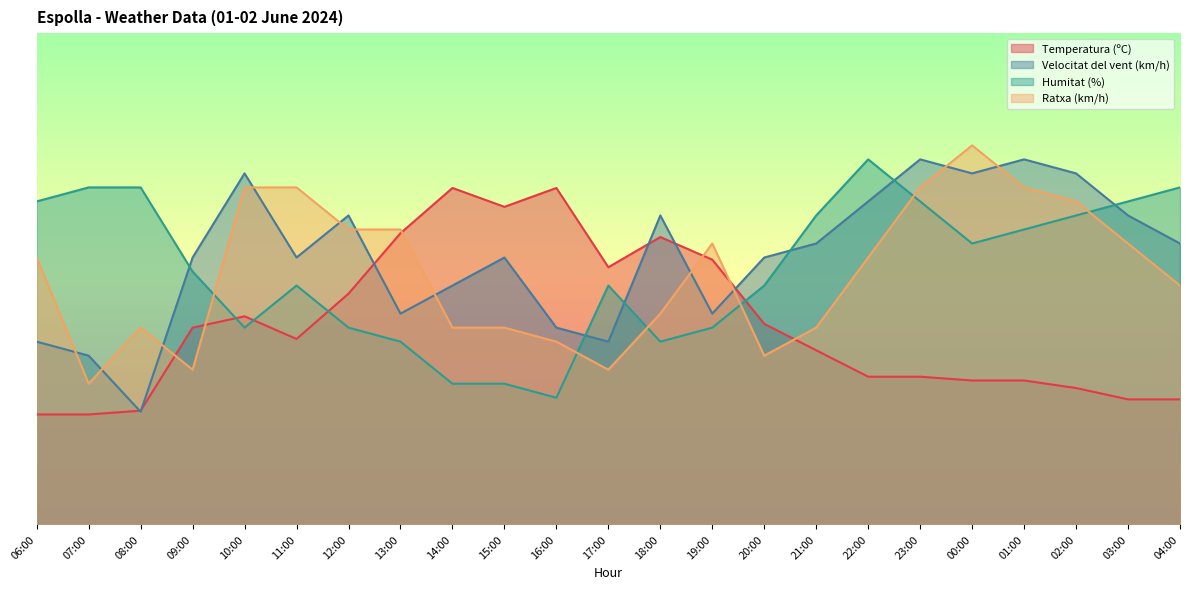

The value of Humitat (%) at 22:00 is 68.1. True or false?

False